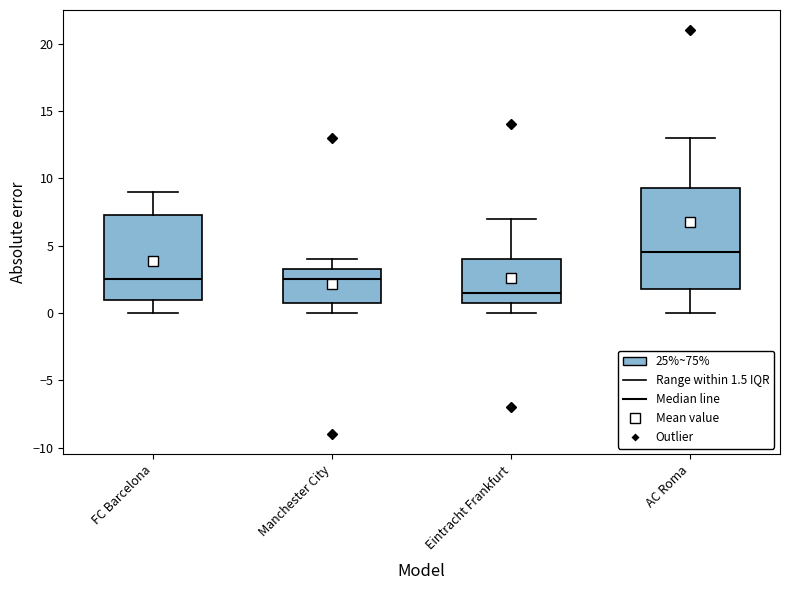

Where does the lower whisker of the box for Manchester City end on the y-axis? The values are not printed on the chart, so give them approximately, as read against the axis.

0.0